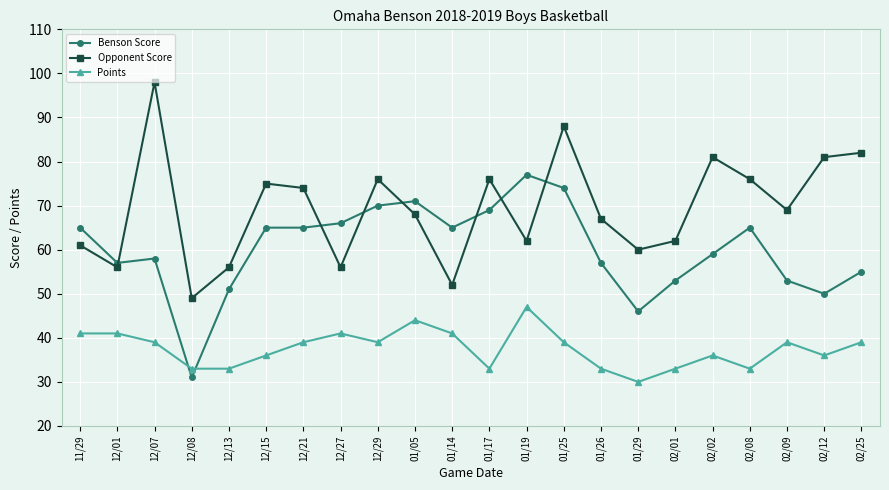

Is it true that Points equals 39 at 02/09?

True